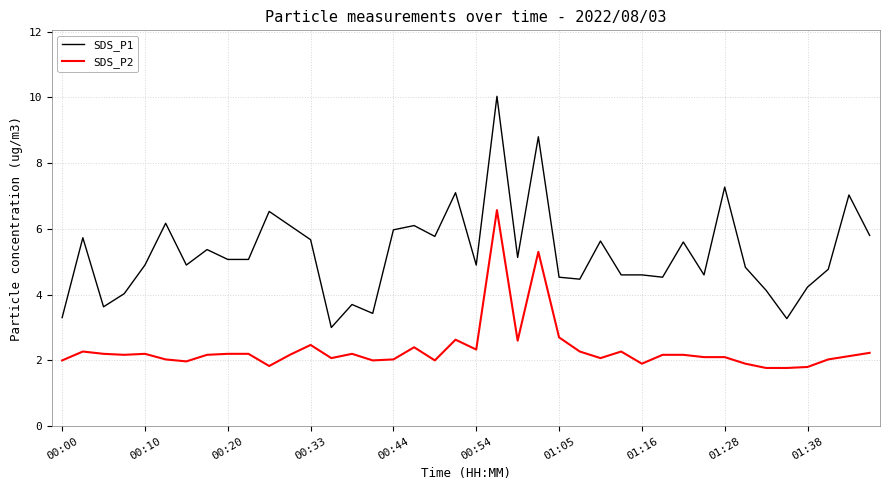

Rank the series by their maximum value, from highest to lowest.

SDS_P1, SDS_P2